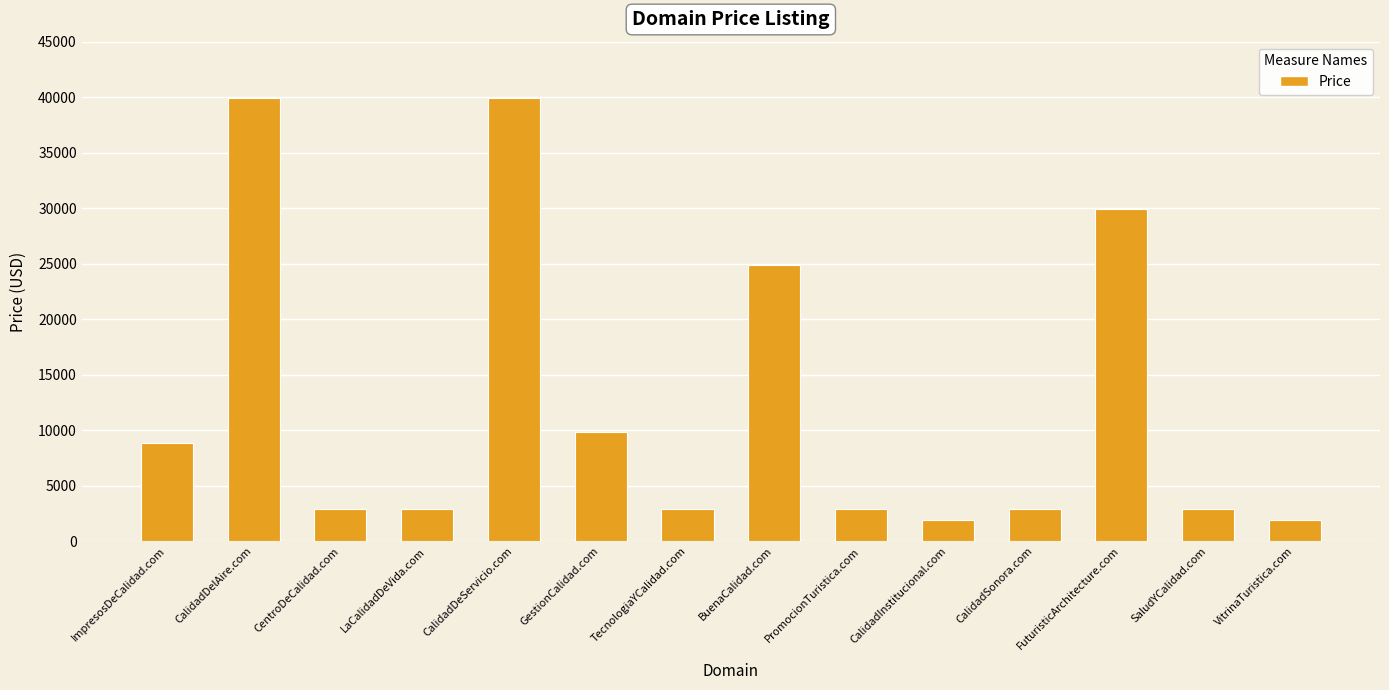

True or false: the data shows 59217 at CalidadDeServicio.com.

False